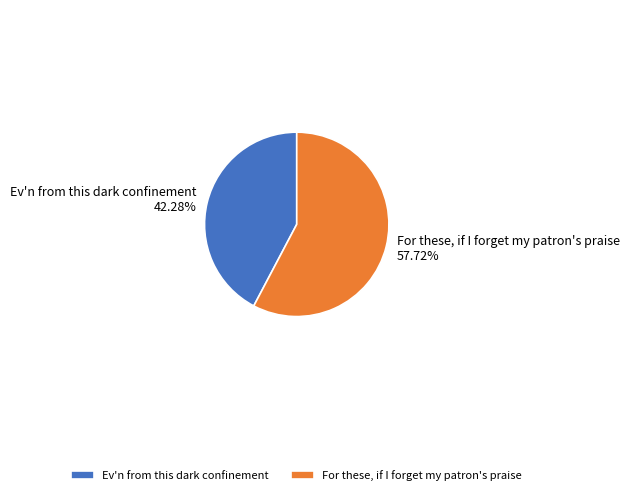

What is the total percentage of Ev'n from this dark confinement and For these, if I forget my patron's praise?

100.0%